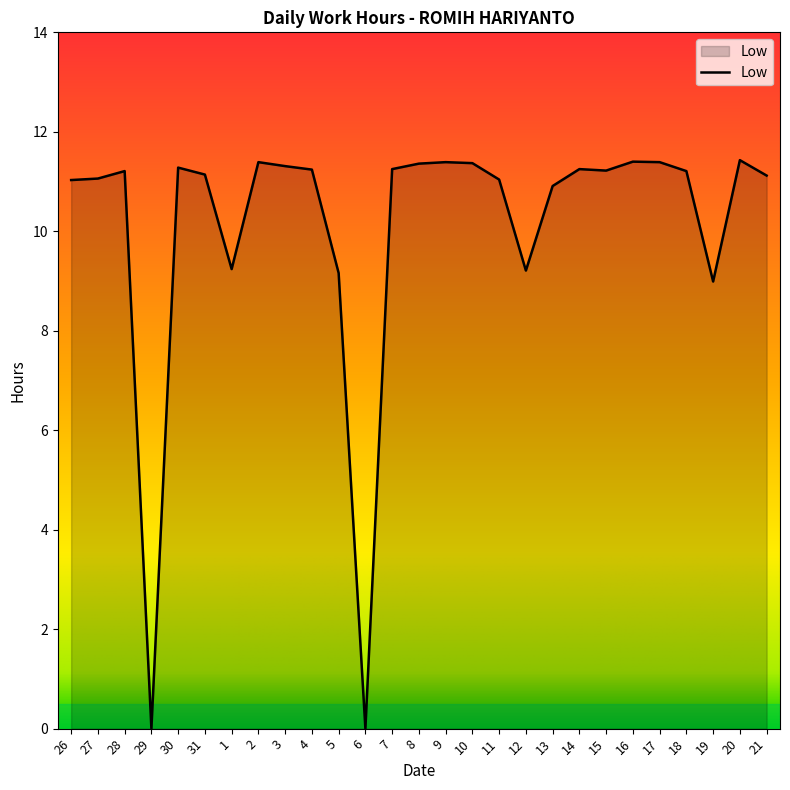

What is the greatest value displayed?

11.4